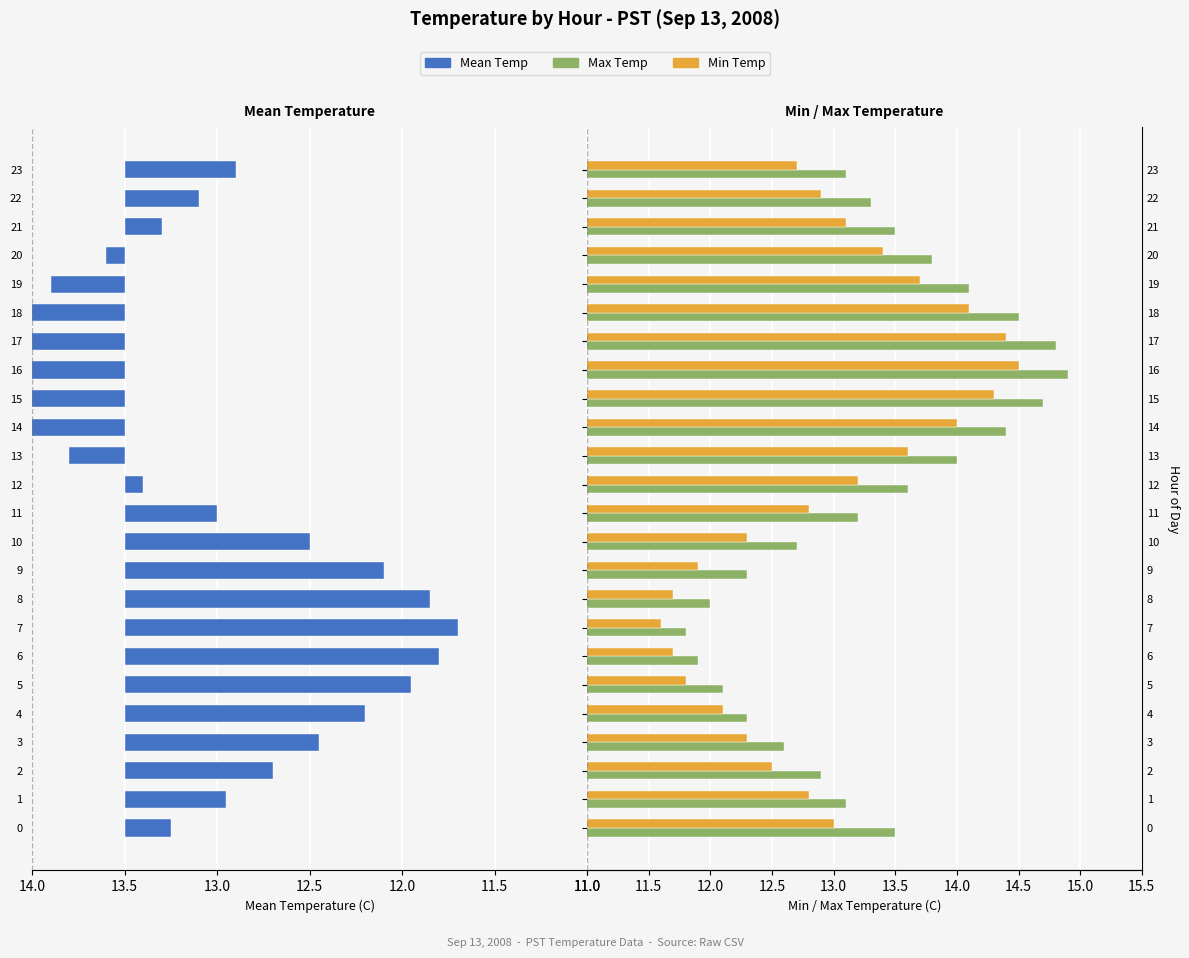

The value of Mean Temp (Left) at 10 is 0.6. True or false?

False